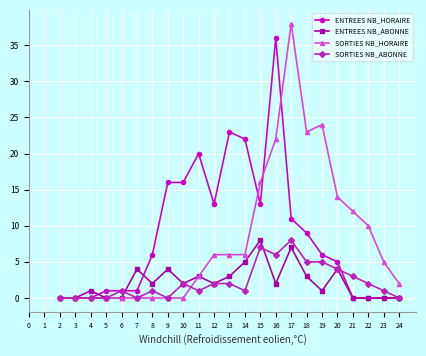

Is the value of SORTIES NB_ABONNE at 22 greater than the value of ENTREES NB_HORAIRE at 8?

No